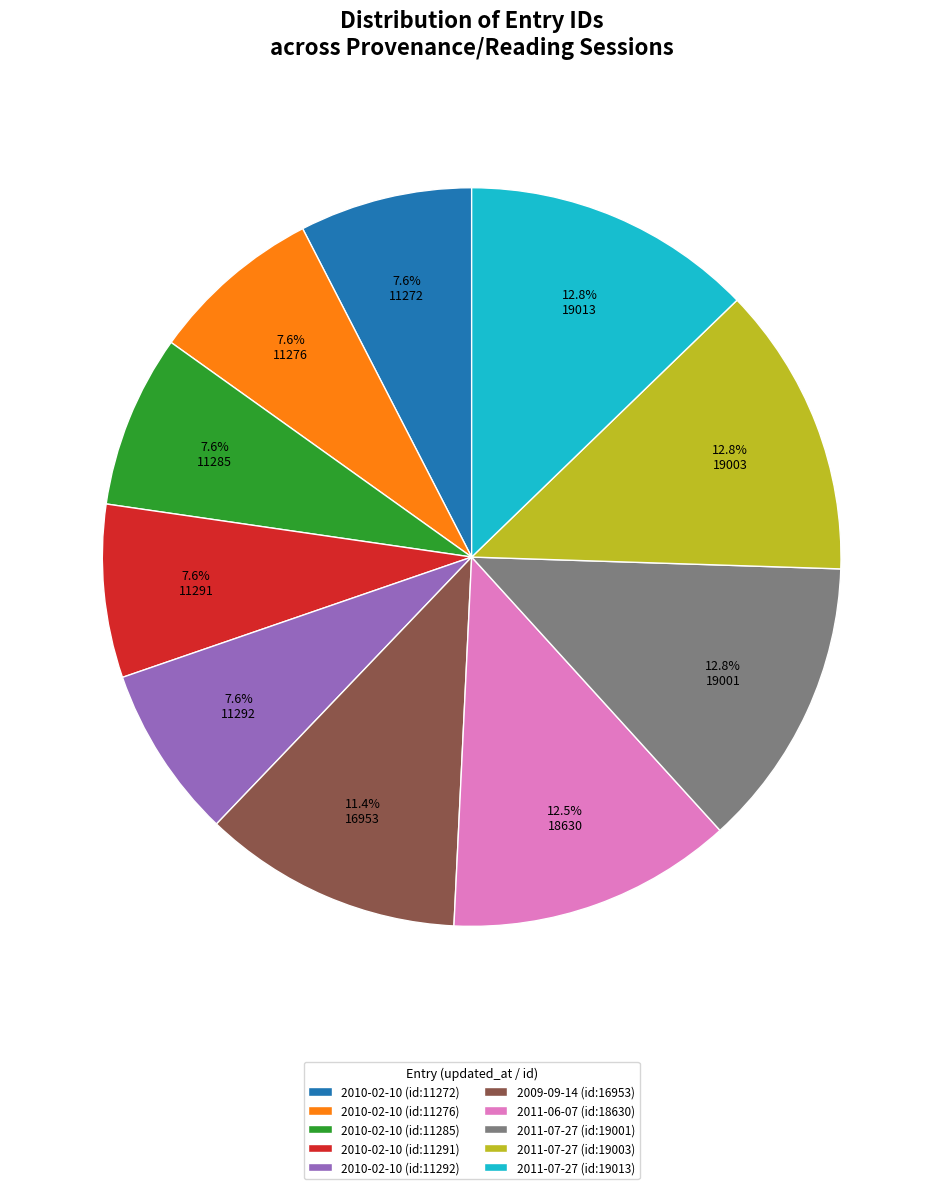

What percentage is the 2011-07-27 (id:19001) slice, to the nearest percent?

13%